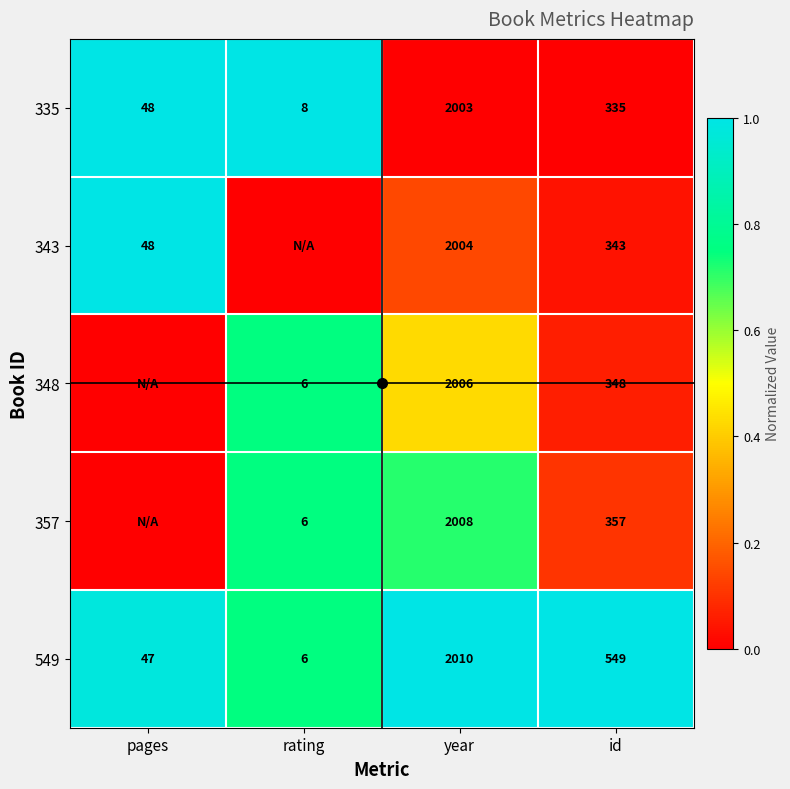

What is the difference between the second highest and minimum values in the 335 series?

327